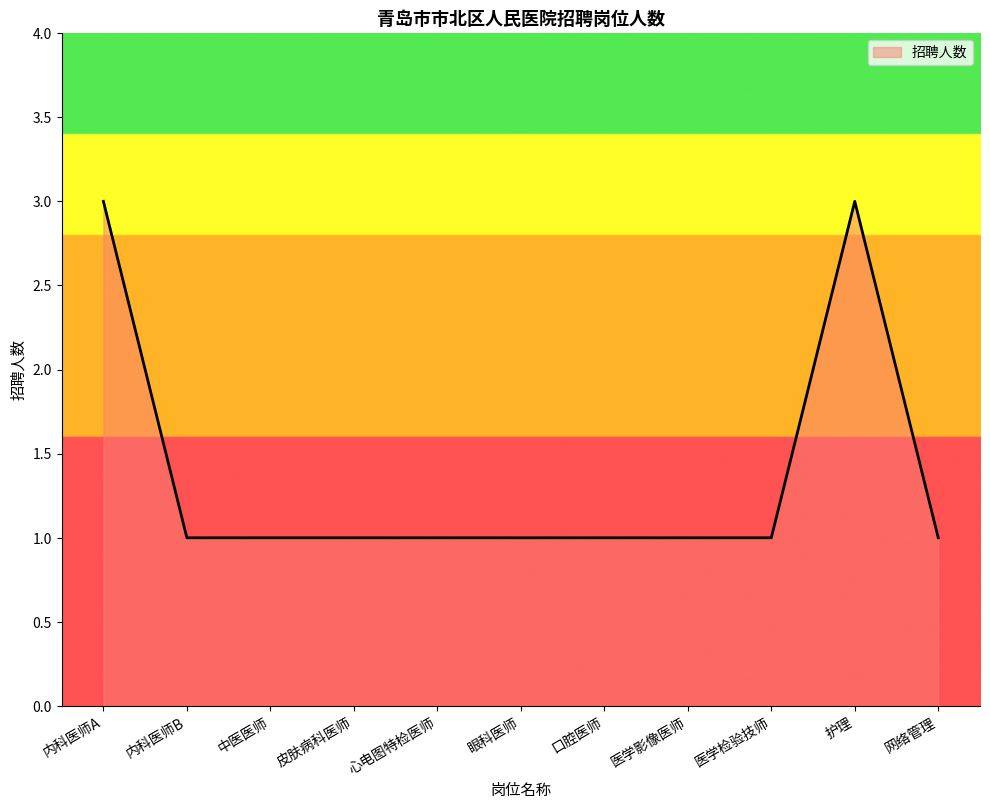

True or false: the data shows 1 at 眼科医师.

True